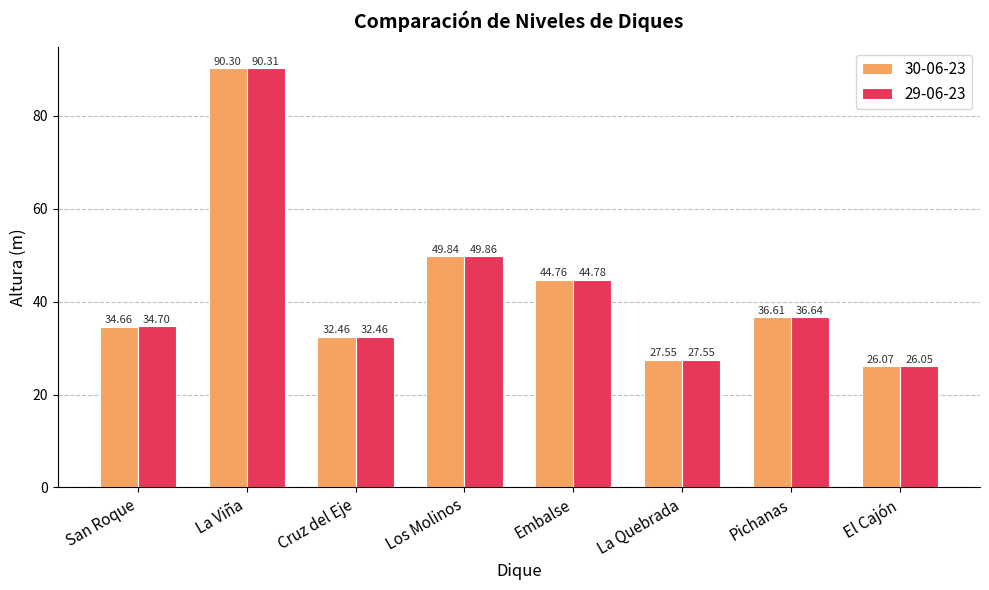

At which category is the sum across all series the highest?

La Viña